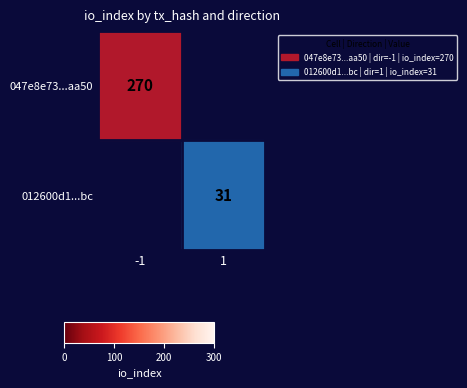

Is it true that 047e8e73...aa50 equals 454 at -1?

False